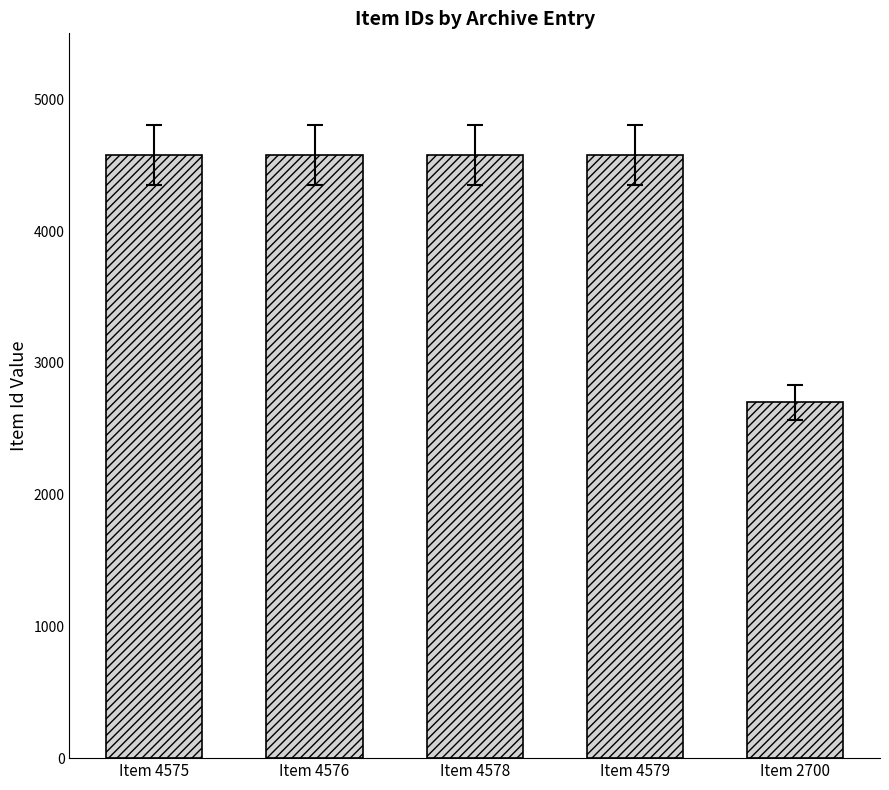

Approximately how many times larger is the value at Item 4575 compared to Item 2700?

1.7